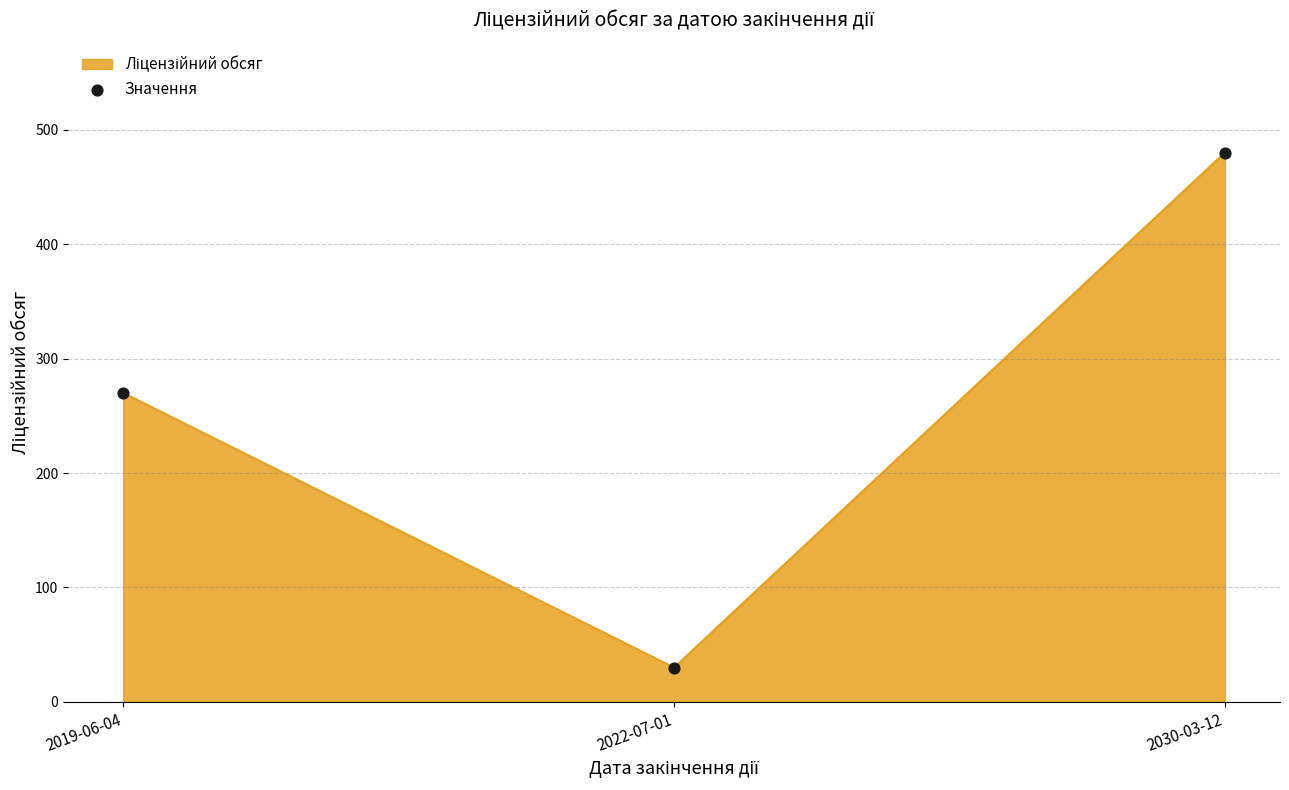

Between 2022-07-01 and 2030-03-12, which is larger?

2030-03-12